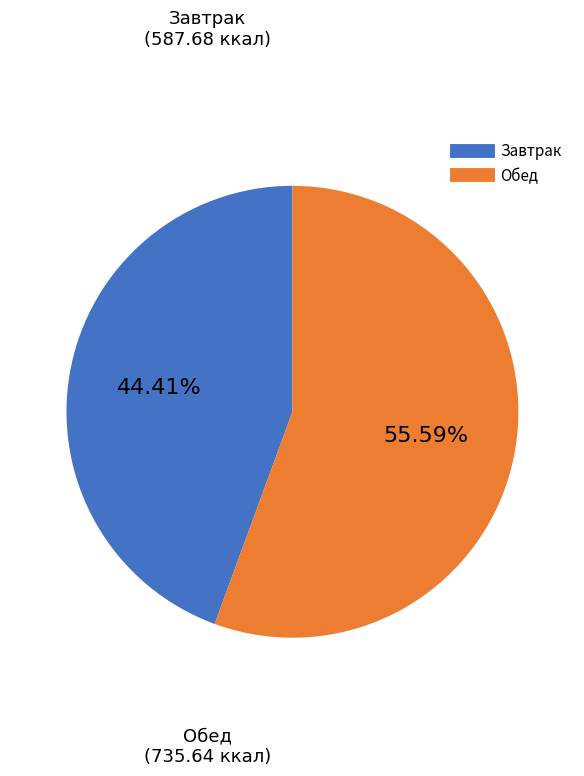

Is there a majority slice in this chart?

Yes